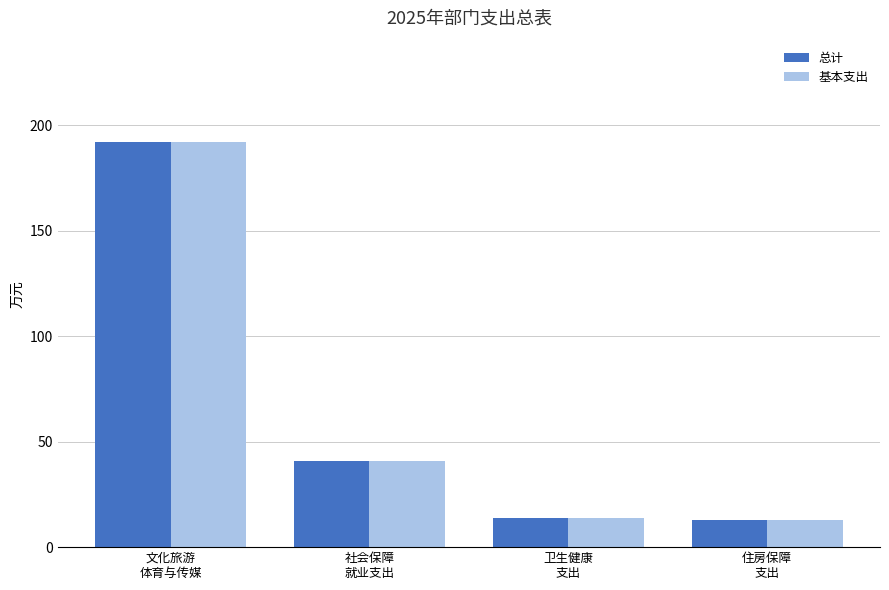

How many data points in 基本支出 are above 40?

2